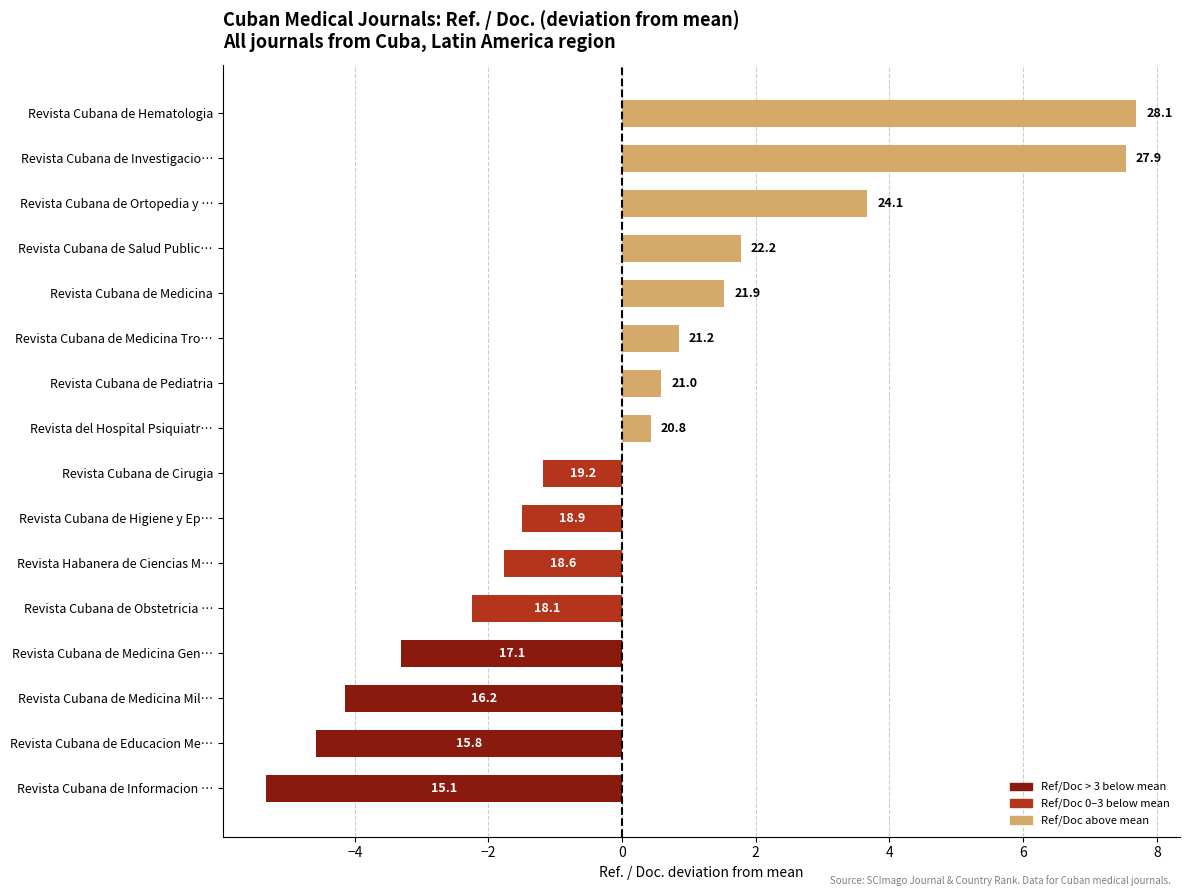

How many bars are there in total?

16